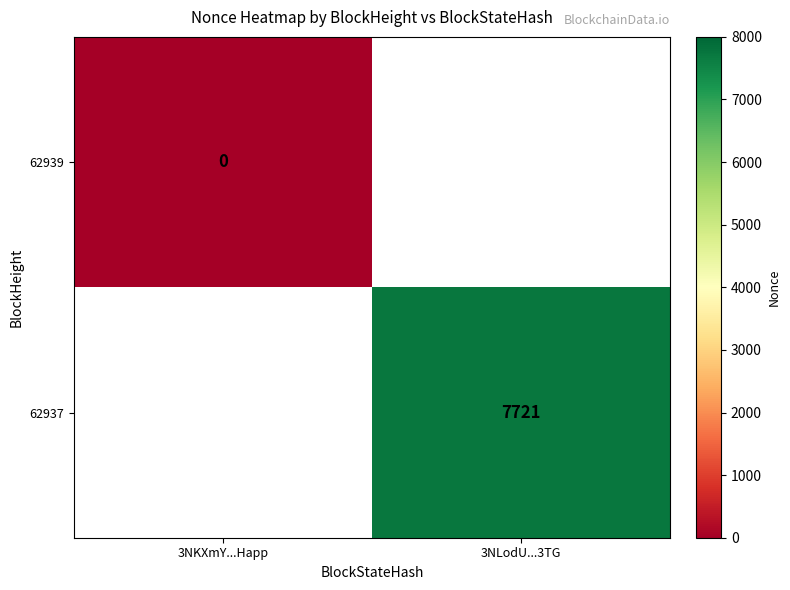

Is it true that 62937 equals 7721 at 3NLodU...3TG?

True